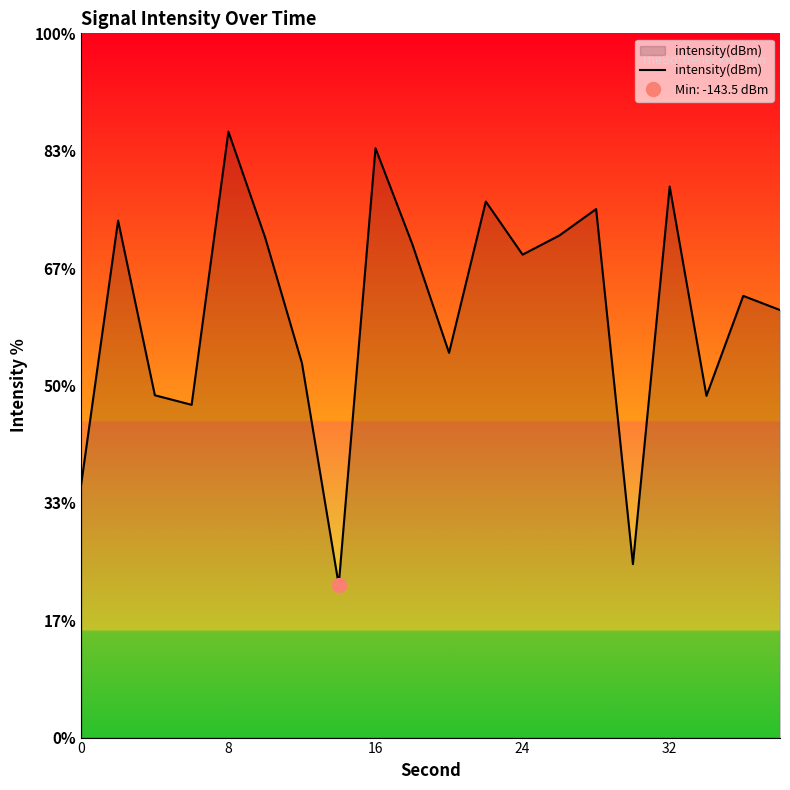

What is the approximate value at 10?

-133.6